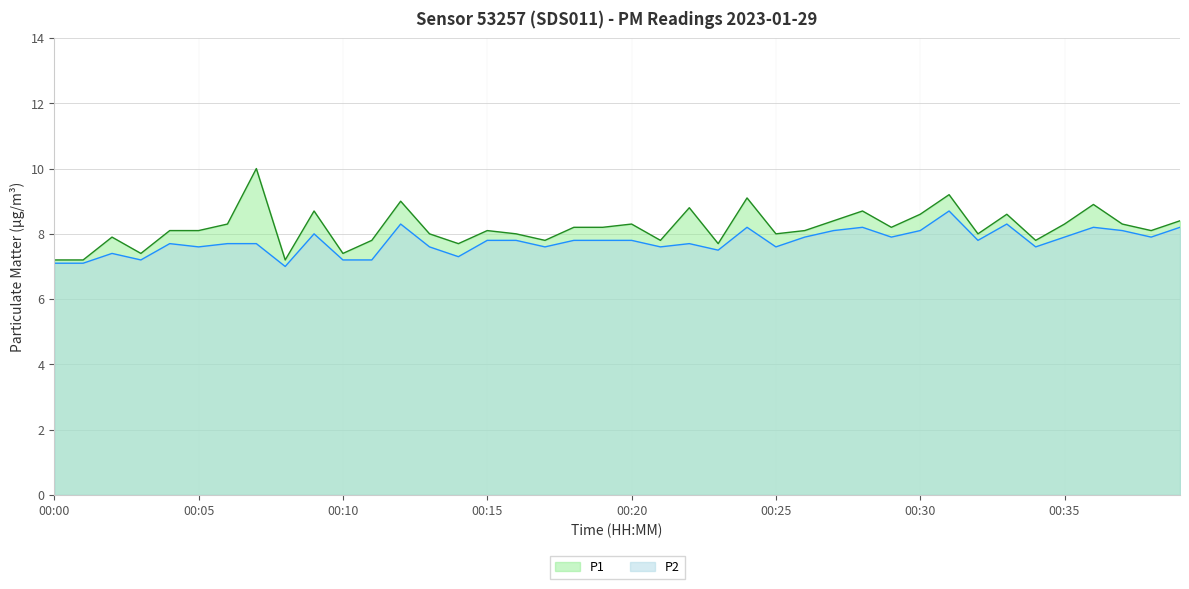

True or false: P1 and P2 intersect in this chart.

False